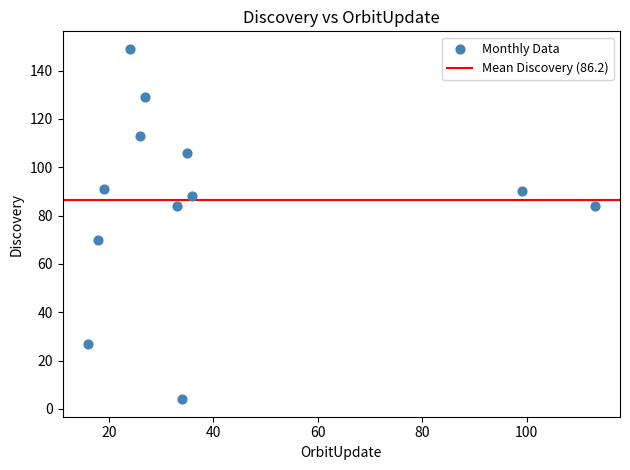

What Y value in the scatter plot is closest to 76?

70